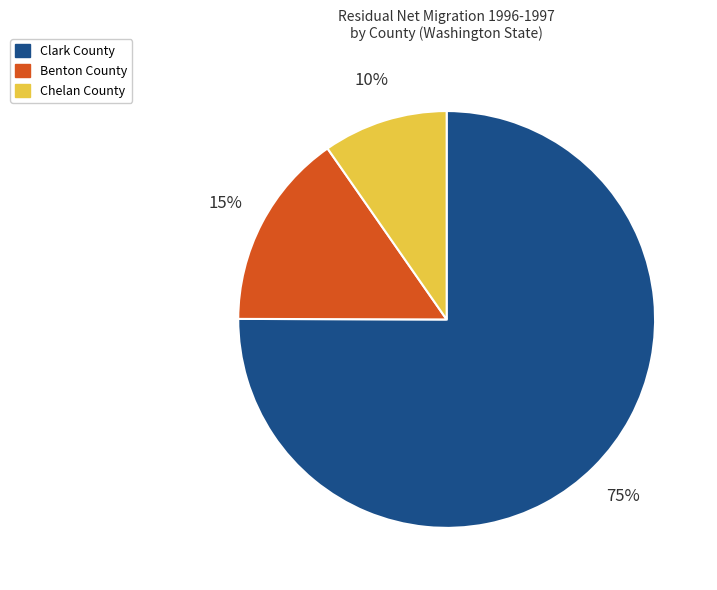

To the nearest percent, what percentage of the pie is Clark County?

75%